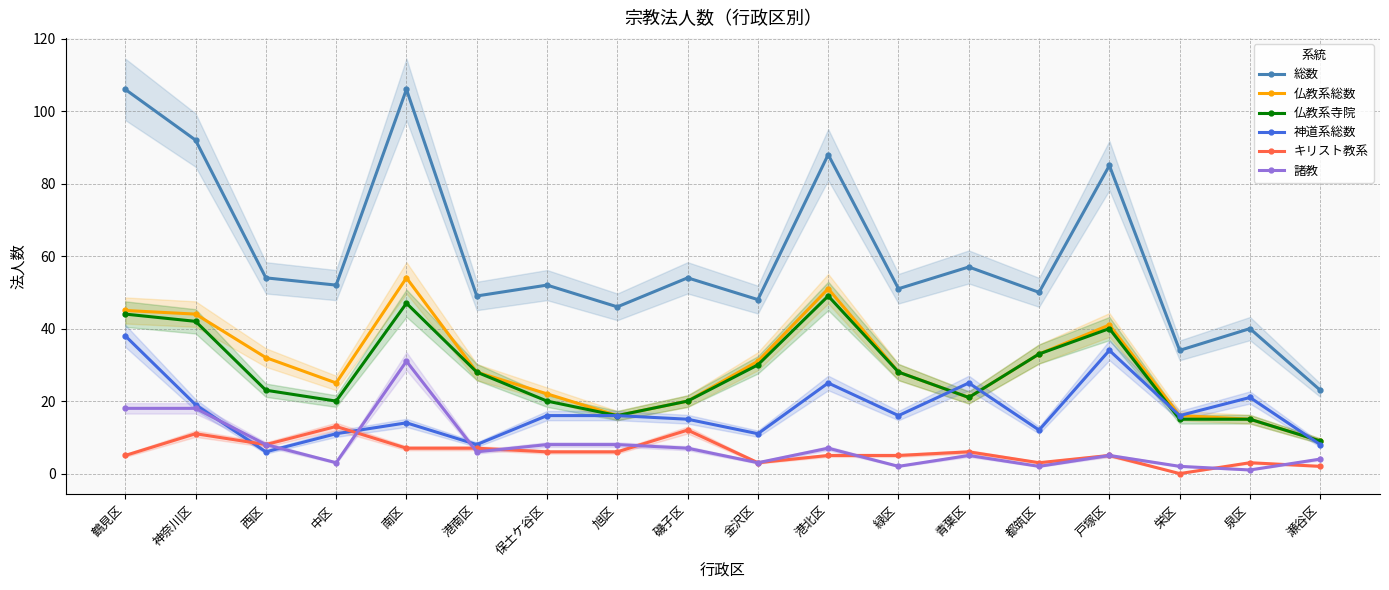

Which series has the largest total across all categories?

総数